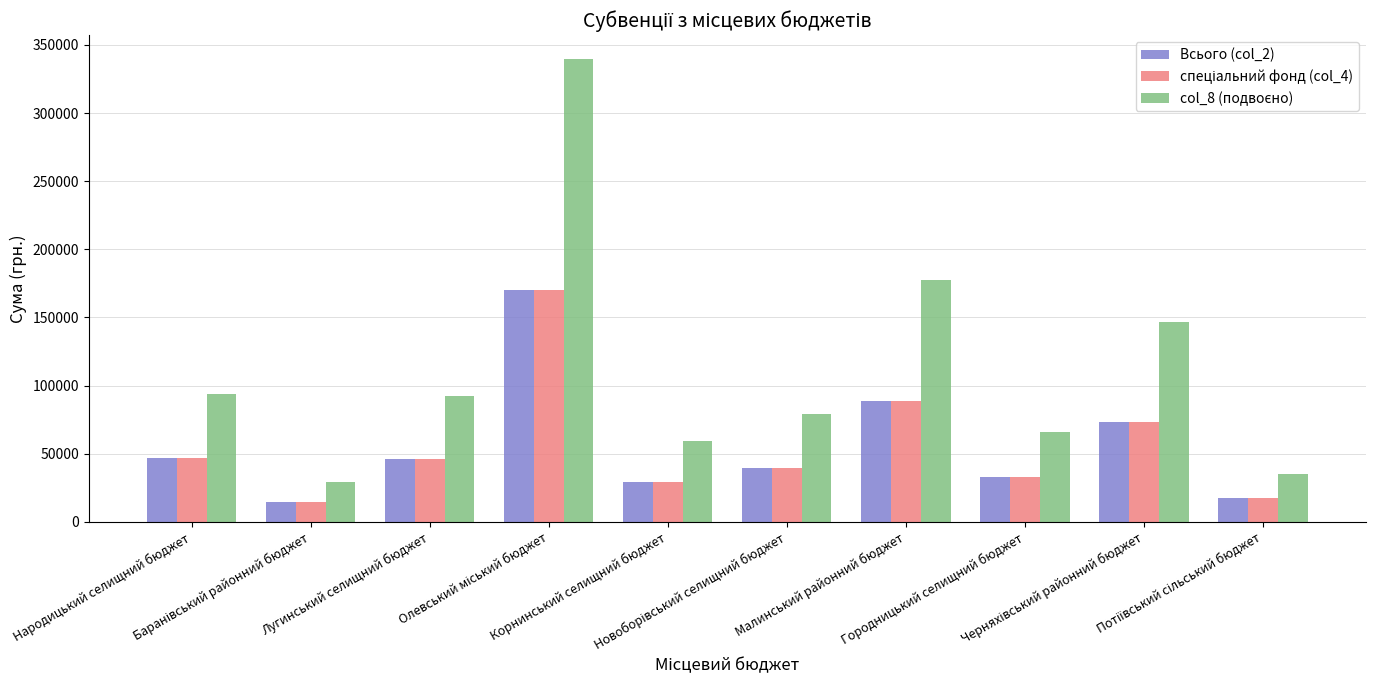

At how many categories does at least one series exceed 132842?

3